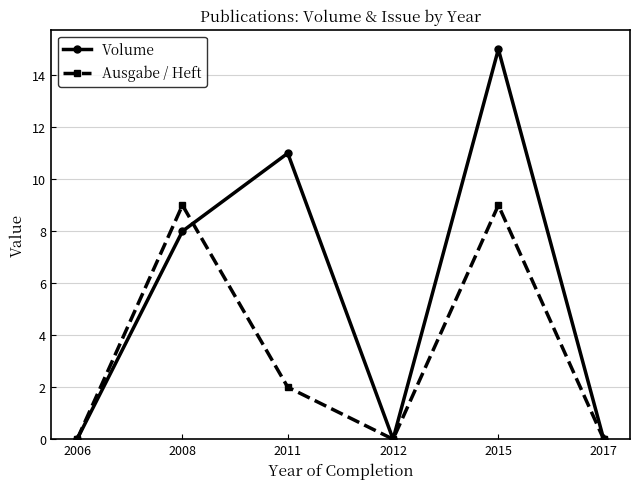

At which label is Volume closest to 7?

2008